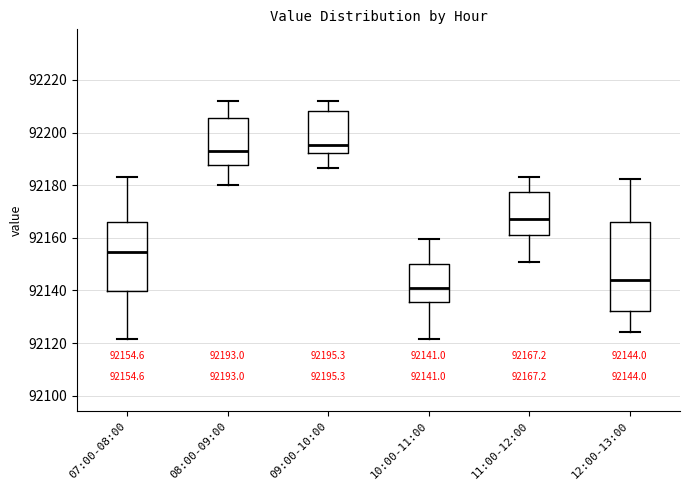

Which box's median line is the highest?

09:00-10:00